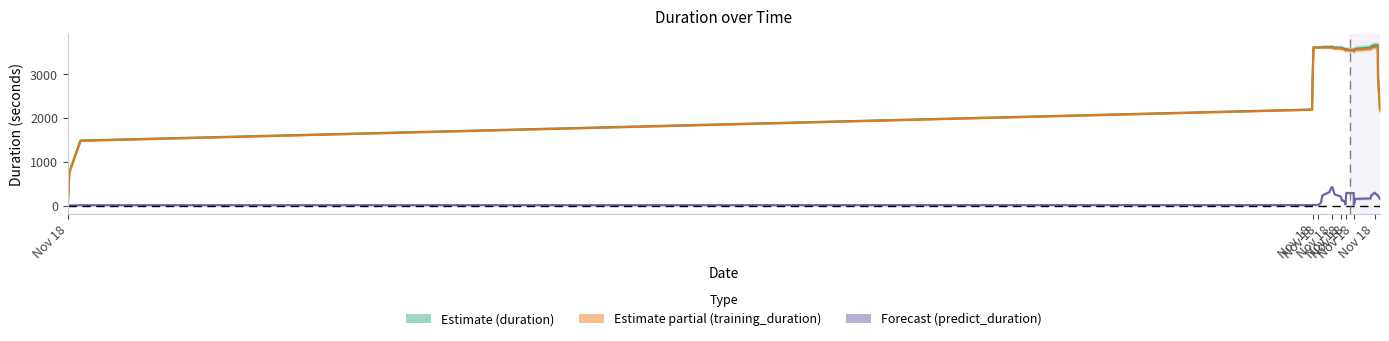

Which series has the widest spread of values?

duration